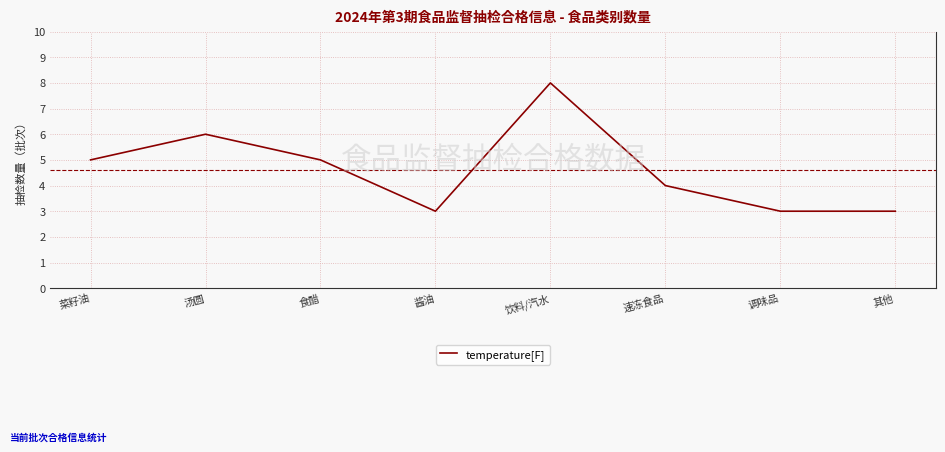

How many lines are shown in the chart?

1